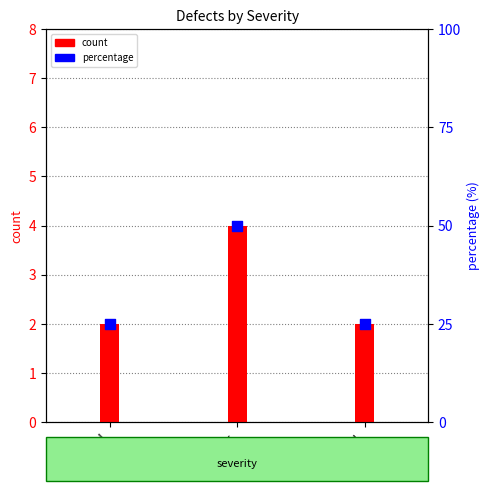

Approximately how many times larger is the value at major compared to normal?

2.0